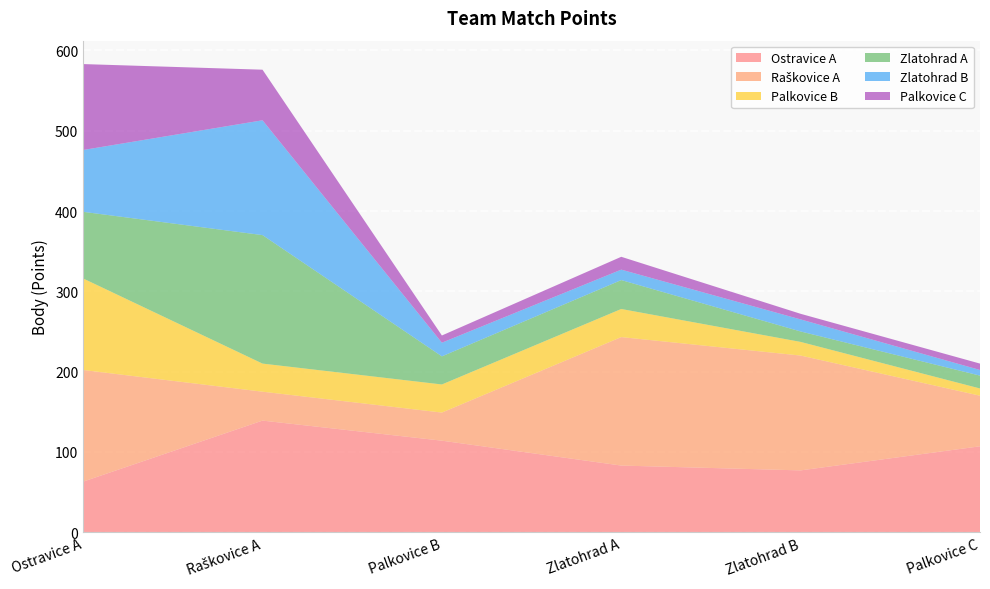

Reading right to left, list all the values displayed in this chart.

Ostravice A: 107	77	83	114	139	63
Raškovice A: 63	143	160	35	36	139
Palkovice B: 9	17	35	35	35	114
Zlatohrad A: 16	13	36	35	160	83
Zlatohrad B: 7	15	13	17	143	77
Palkovice C: 8	7	16	9	63	107